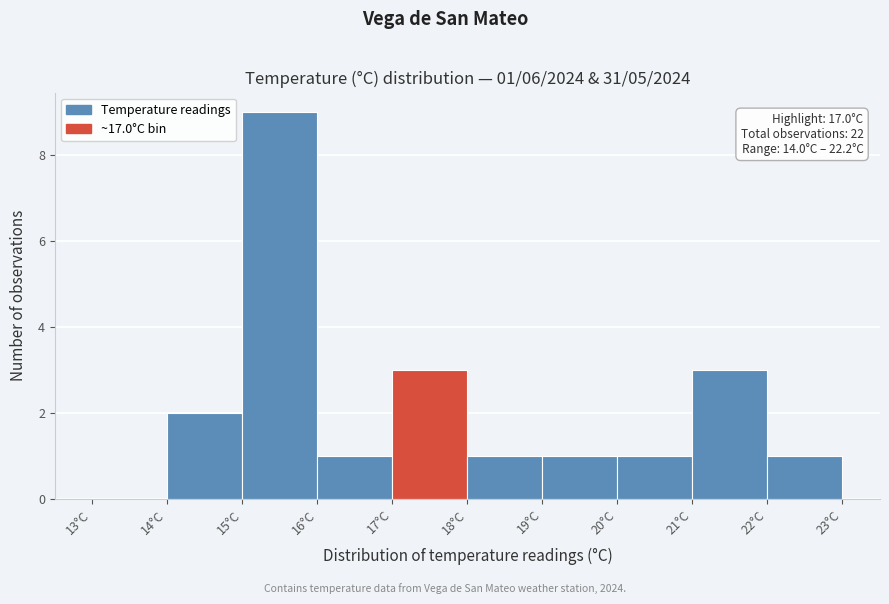

Over which range of the x-axis is the bar tallest?

15 to 16